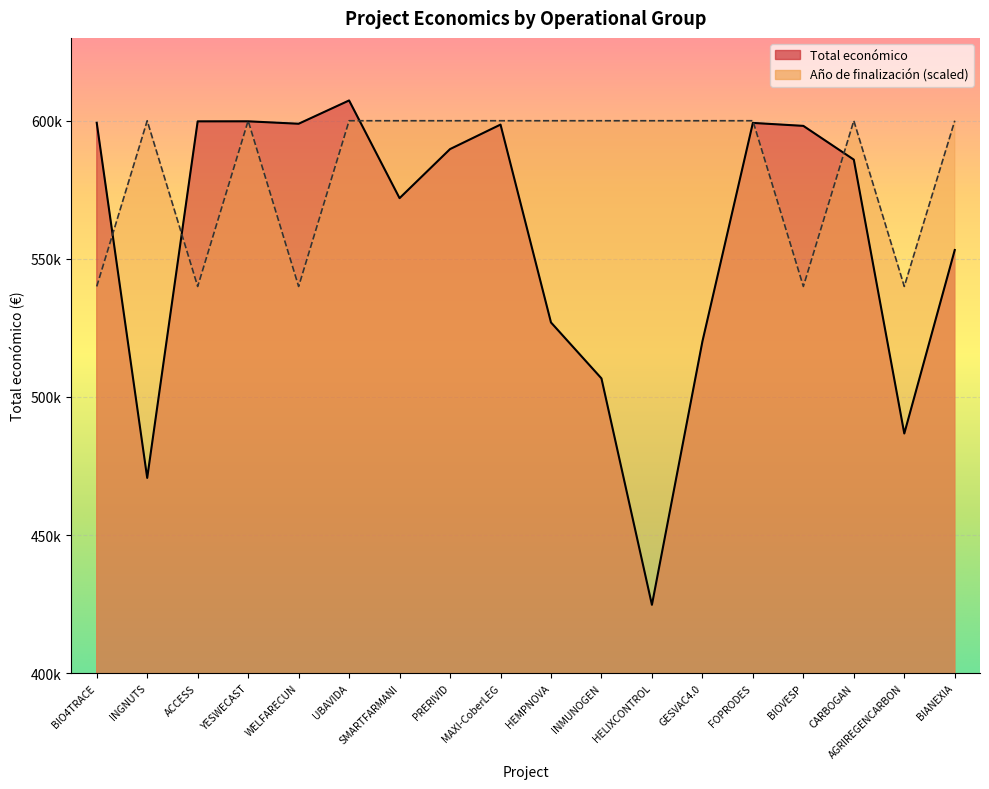

What is the label of the 18th point from the right?

BIO4TRACE